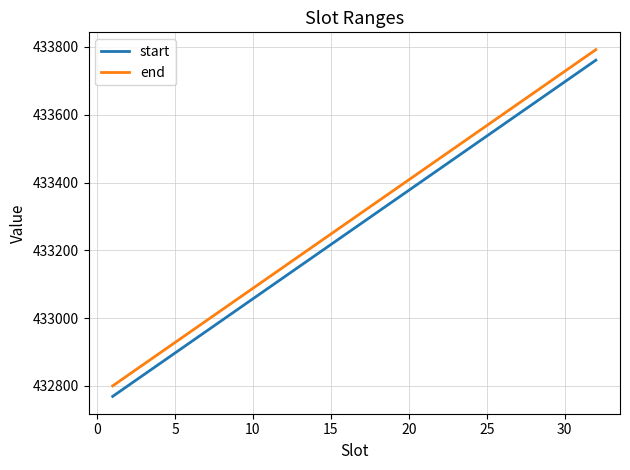

True or false: end and start cross at least once.

False